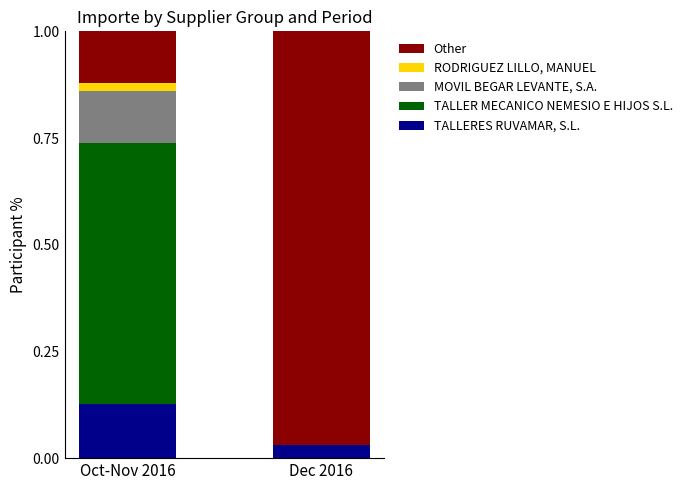

True or false: TALLERES RUVAMAR, S.L. has a value of 0.0 at Dec 2016.

True